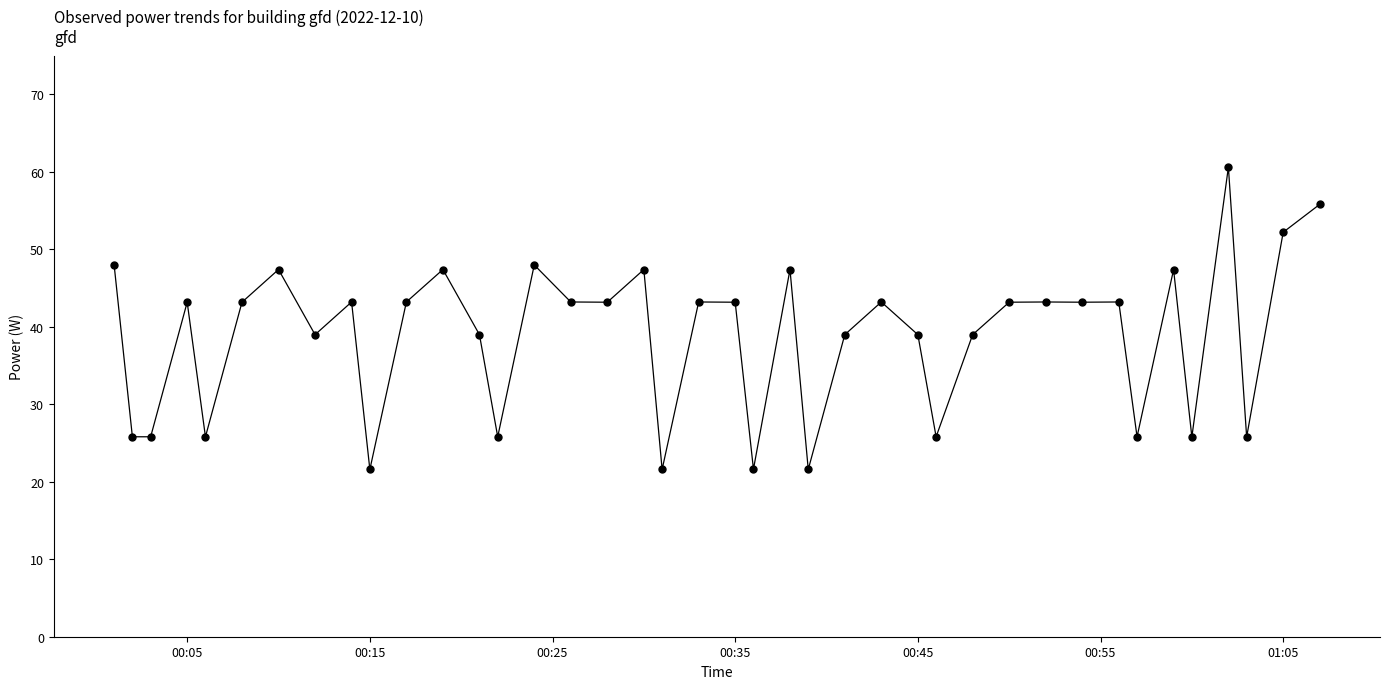

True or false: there are more than 2 points higher than both neighbors.

True